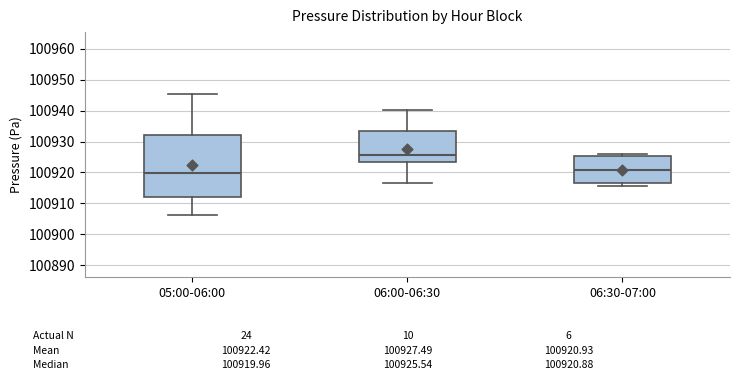

Comparing the boxes themselves (not the whiskers), which one is the tallest?

05:00-06:00